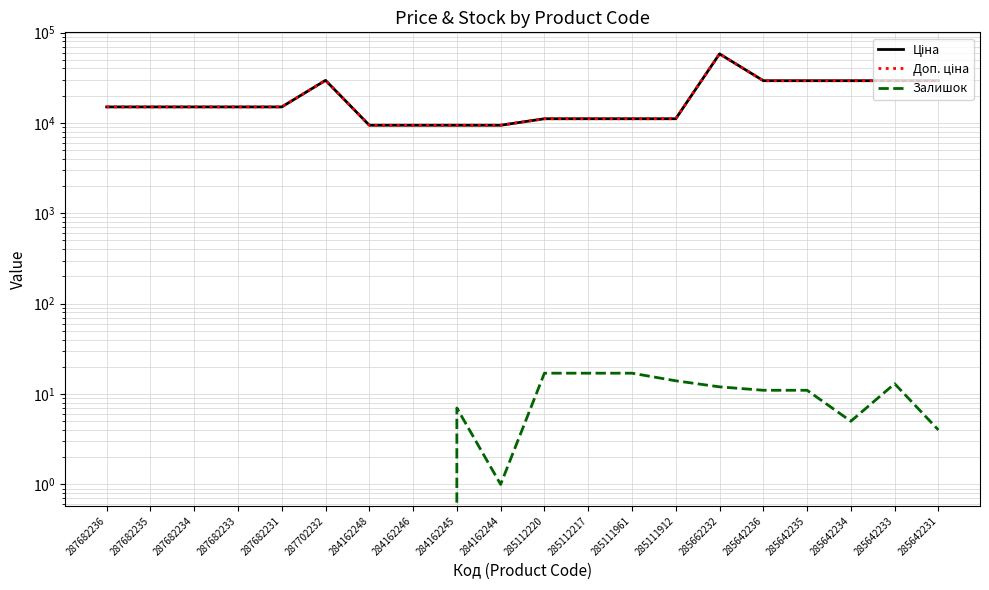

What is the difference between the Ціна values at 285642234 and 284162248?

19878.0